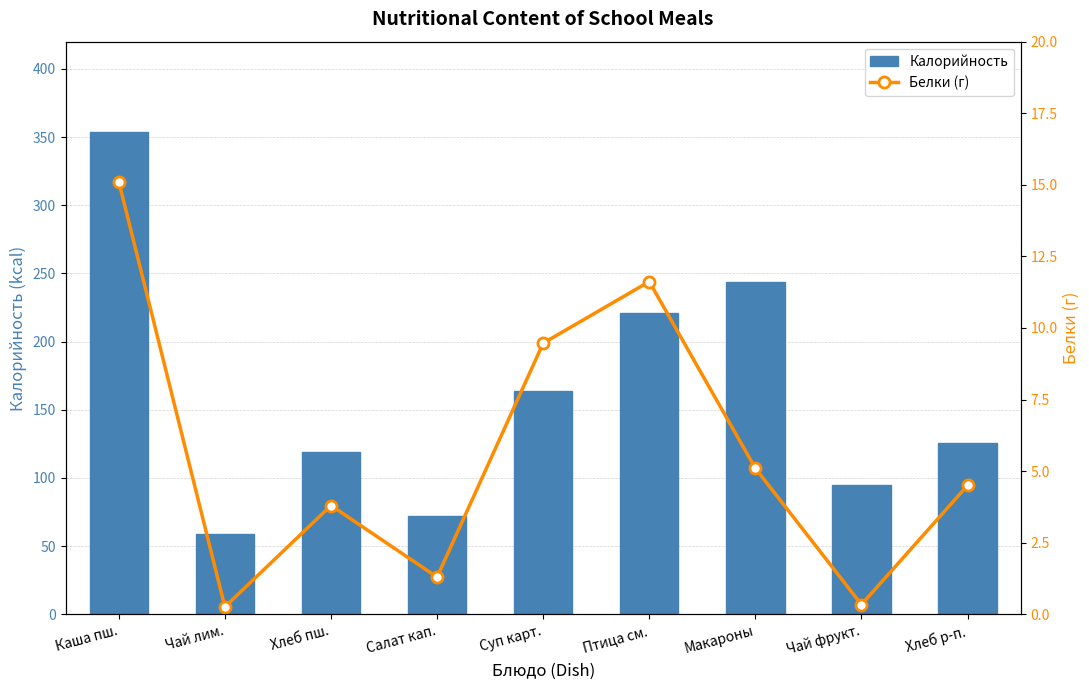

How many values in the Калорийность series exceed 126?

4